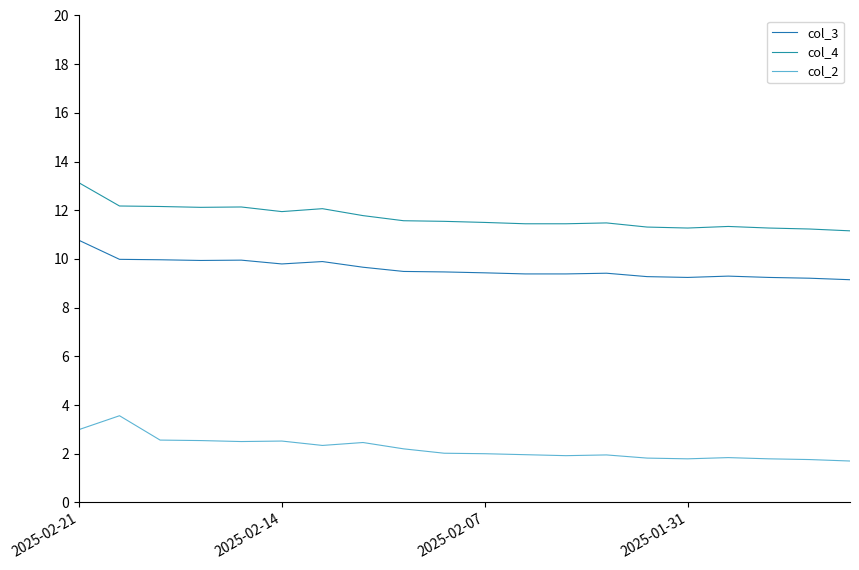

How many interior local valleys does the col_4 series have?

3